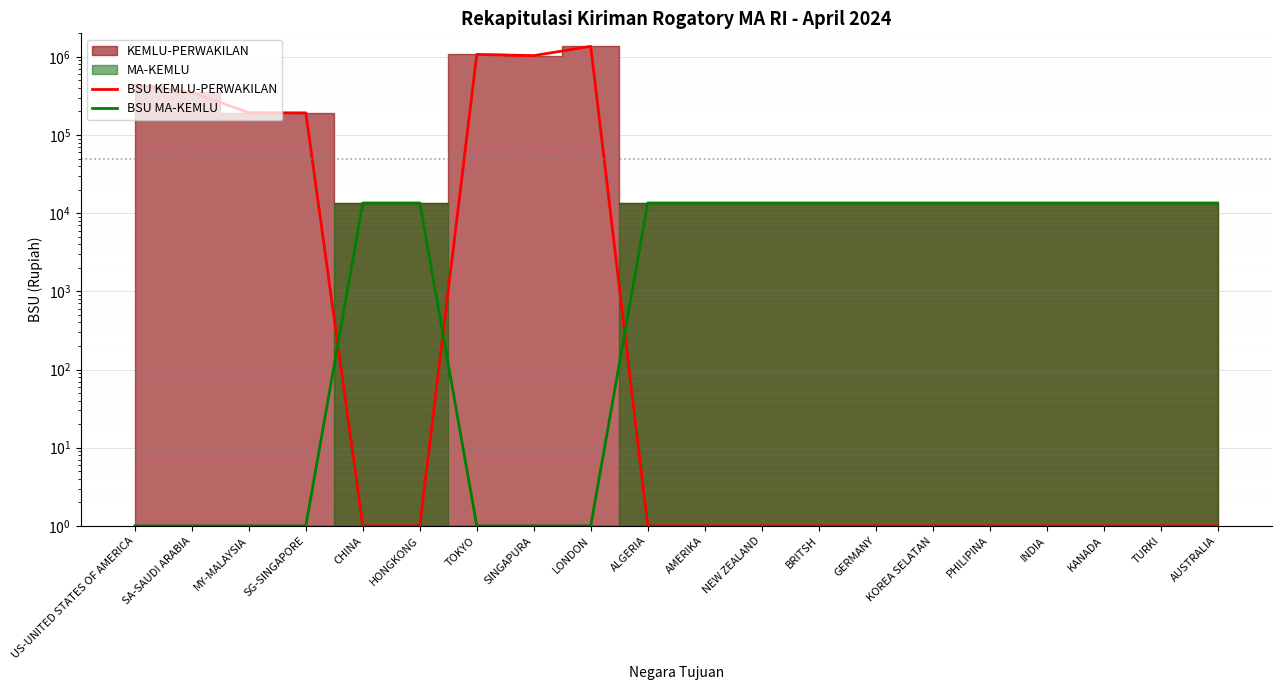

What is the total value across all series at TOKYO?

1075001